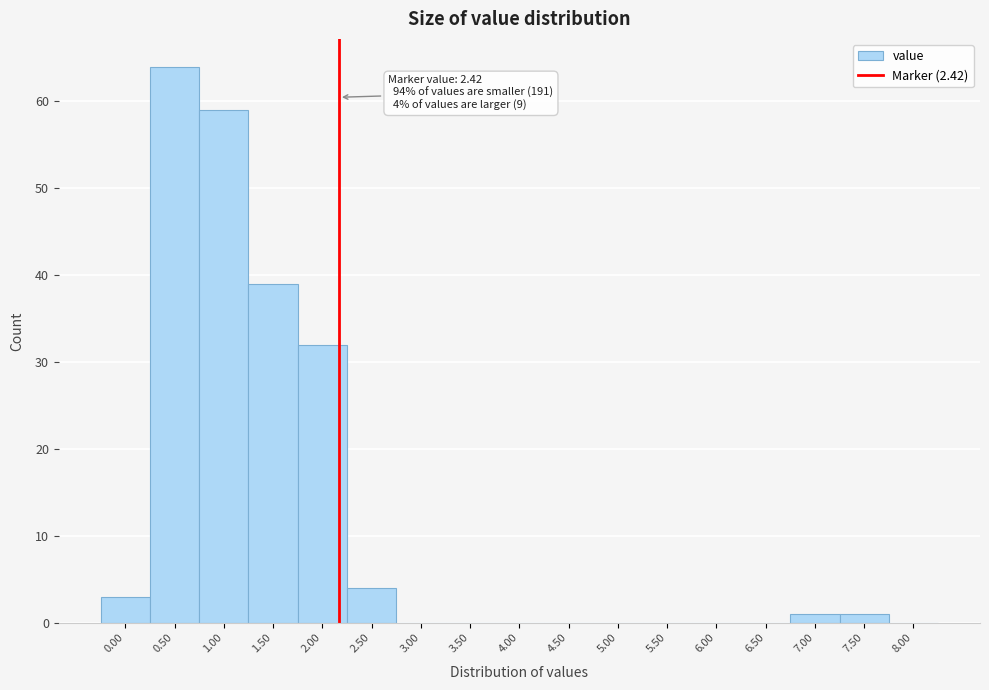

Reading left to right, transcribe all the data shown in this chart.

0.00=3	0.50=64	1.00=59	1.50=39	2.00=32	2.50=4	3.00=0	3.50=0	4.00=0	4.50=0	5.00=0	5.50=0	6.00=0	6.50=0	7.00=1	7.50=1	8.00=0